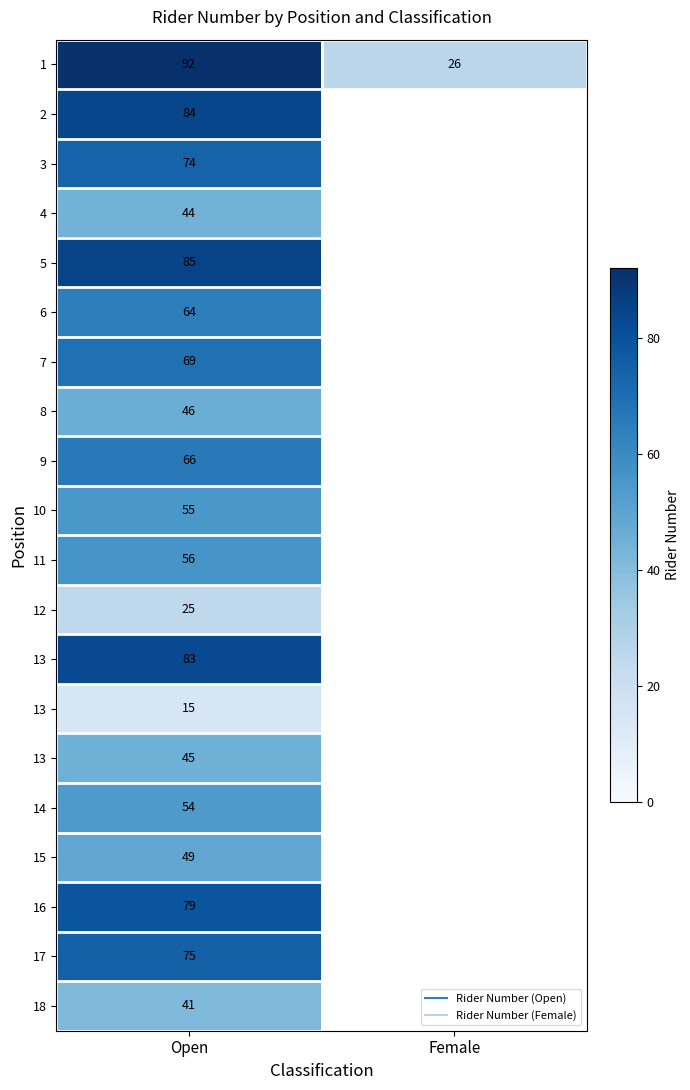

How many data points does each series have?

2